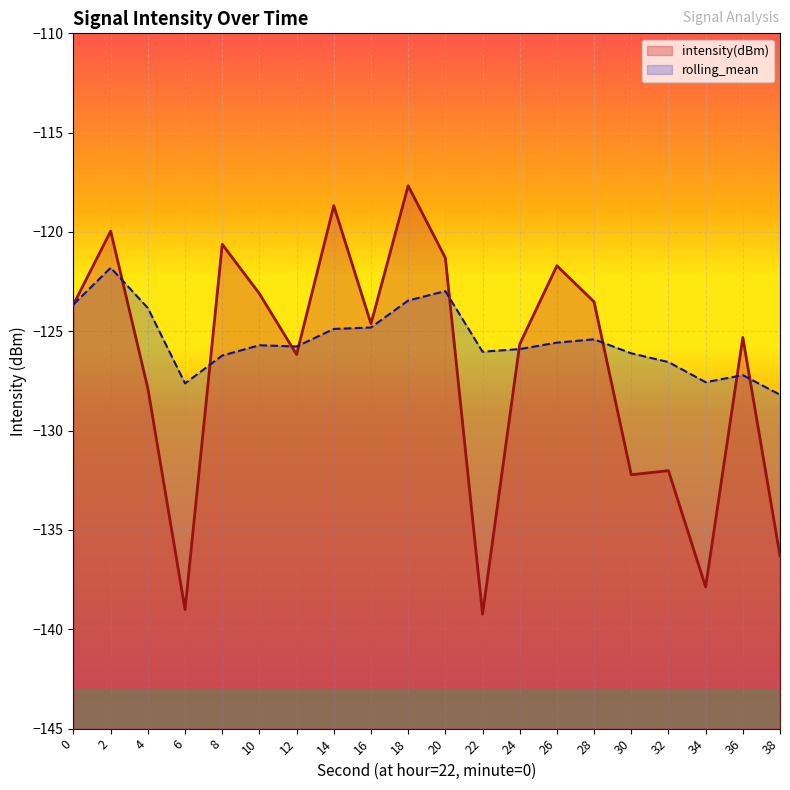

Reading right to left, list all the values displayed in this chart.

intensity(dBm): 38=-136.3	36=-125.3	34=-137.9	32=-132.0	30=-132.2	28=-123.5	26=-121.7	24=-125.6	22=-139.2	20=-121.3	18=-117.7	16=-124.6	14=-118.7	12=-126.2	10=-123.1	8=-120.6	6=-139.0	4=-127.9	2=-120.0	0=-123.6
rolling_mean: 38=-128.2	36=-127.2	34=-127.6	32=-126.5	30=-126.1	28=-125.4	26=-125.6	24=-125.9	22=-126.0	20=-123.0	18=-123.5	16=-124.8	14=-124.9	12=-125.8	10=-125.7	8=-126.2	6=-127.6	4=-123.8	2=-121.8	0=-123.6